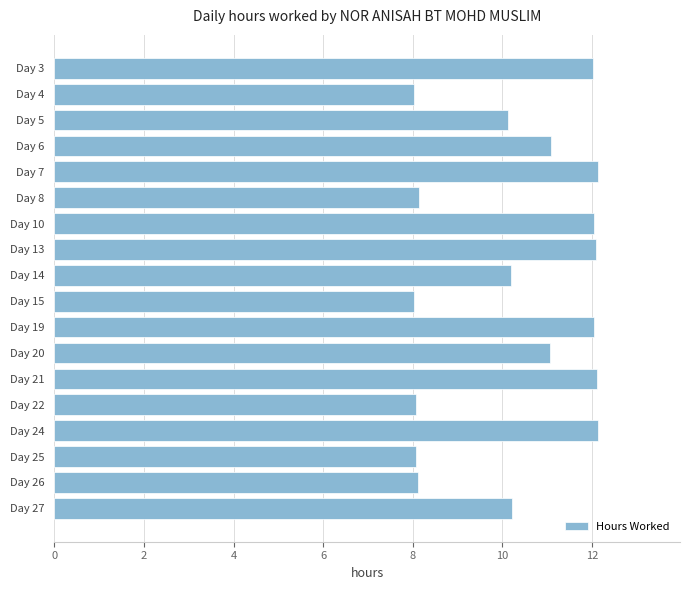

What is the difference between the maximum and minimum values?

4.1